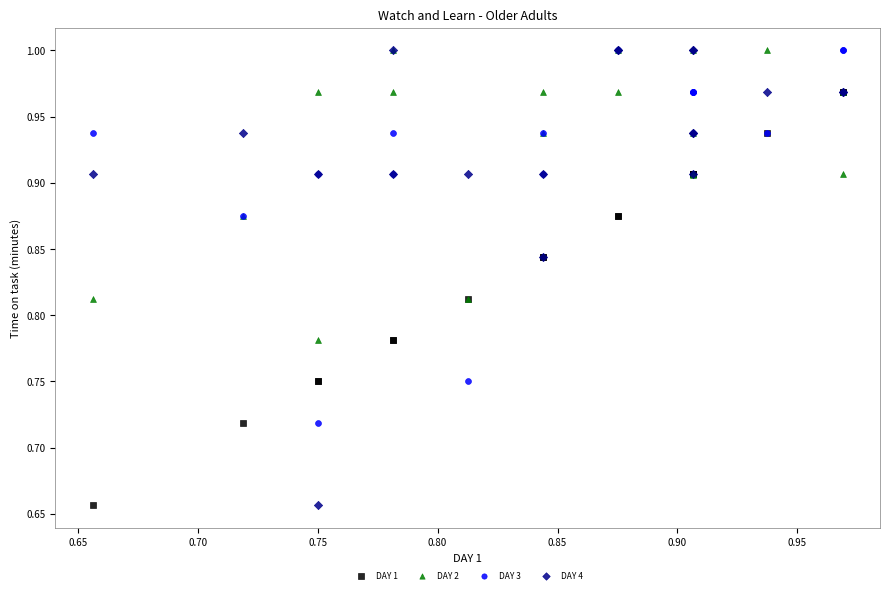

What are all the series names shown in the legend?

DAY 1, DAY 2, DAY 3, DAY 4